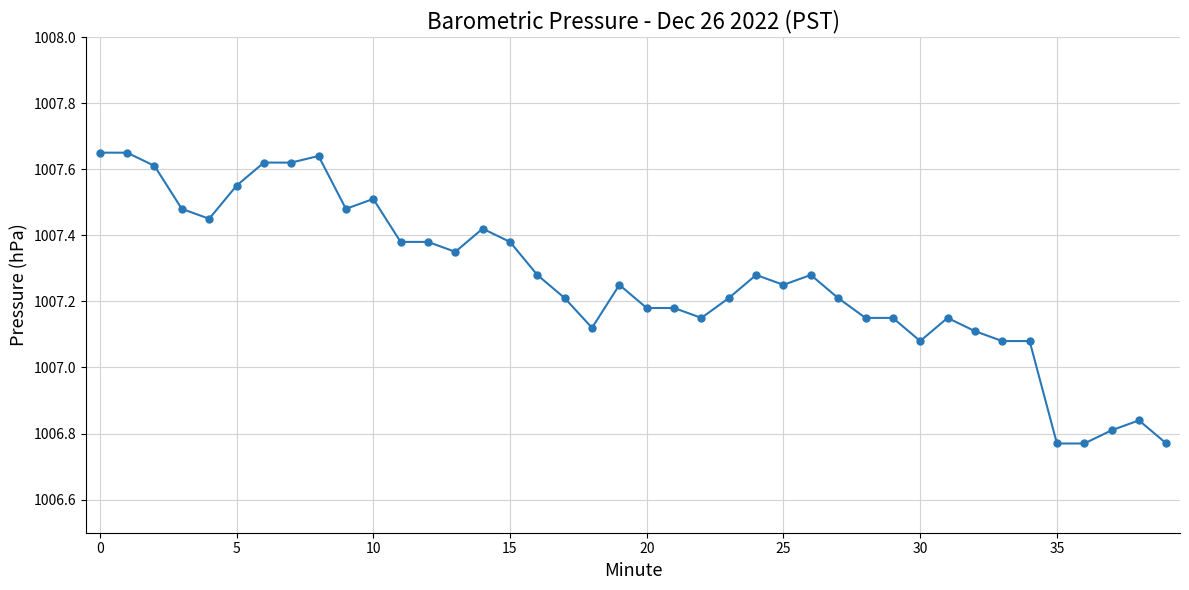

How many categories are shown in the chart?

40